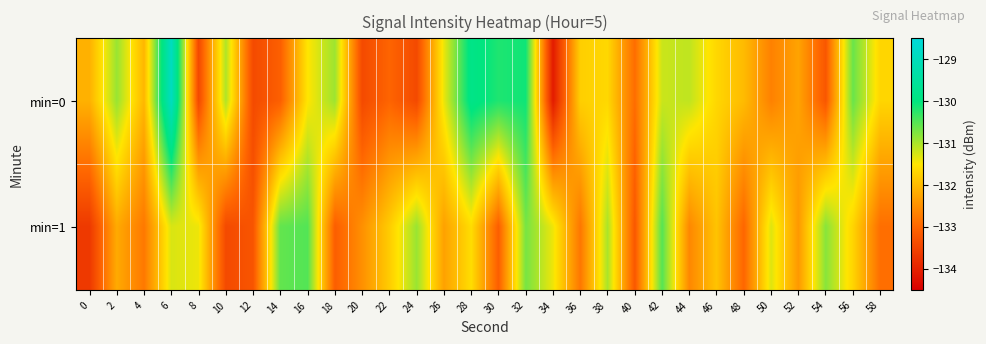

Reading left to right, extract all data points from this chart.

min=0: 0=-132.1	2=-130.9	4=-132.1	6=-128.9	8=-133.4	10=-131.0	12=-133.4	14=-133.1	16=-131.5	18=-130.9	20=-133.4	22=-133.0	24=-133.4	26=-131.4	28=-129.9	30=-130.2	32=-130.1	34=-134.1	36=-131.8	38=-131.7	40=-132.9	42=-131.2	44=-131.1	46=-131.7	48=-132.0	50=-132.7	52=-132.3	54=-133.2	56=-130.6	58=-131.7
min=1: 0=-133.7	2=-132.2	4=-132.8	6=-131.3	8=-131.4	10=-133.4	12=-133.2	14=-130.6	16=-130.5	18=-133.1	20=-132.5	22=-131.8	24=-130.9	26=-132.3	28=-131.6	30=-133.1	32=-130.7	34=-131.4	36=-132.8	38=-131.0	40=-133.2	42=-130.5	44=-132.6	46=-131.9	48=-133.0	50=-131.3	52=-132.4	54=-130.8	56=-131.7	58=-132.9